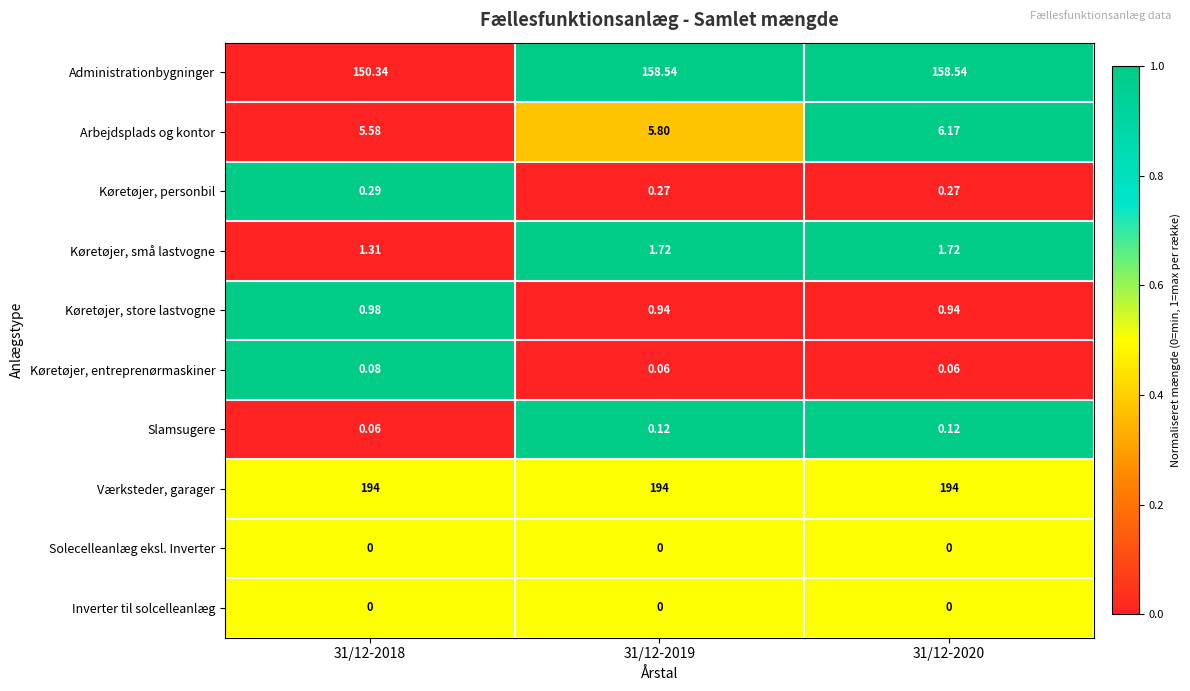

Which series has the largest range (max minus min)?

Administrationbygninger